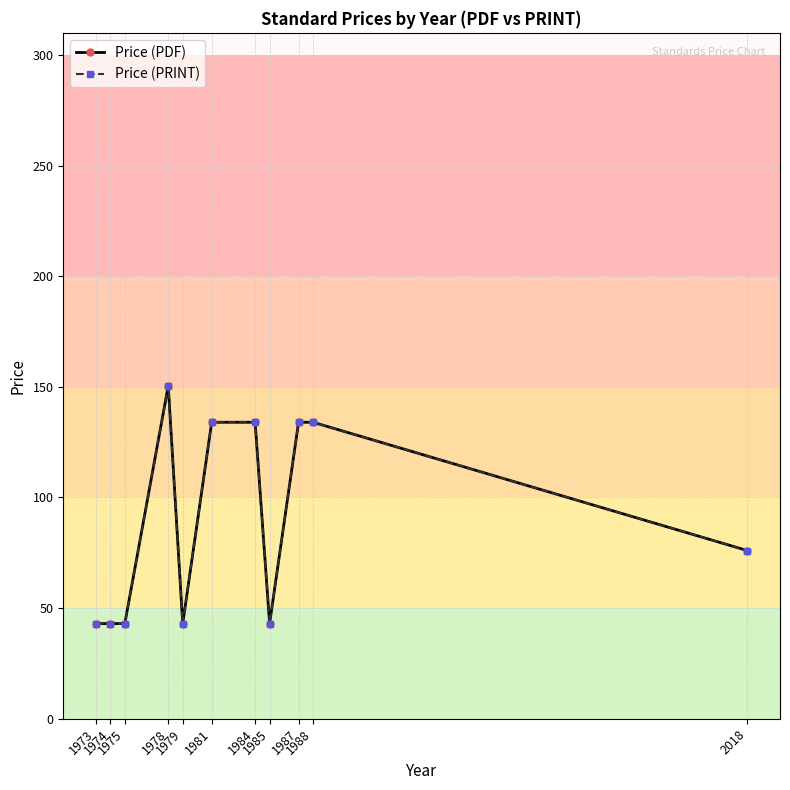

Does the chart have visible grid lines?

Yes